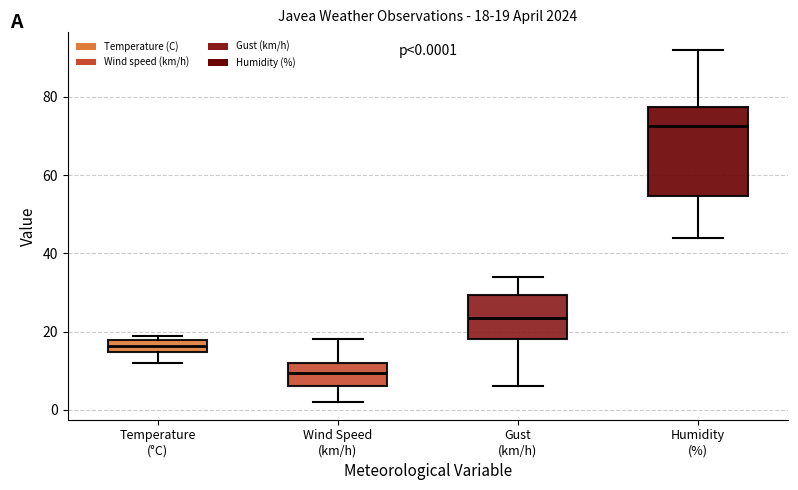

Which box is the tallest, from its lower edge to its upper edge?

Humidity (%)